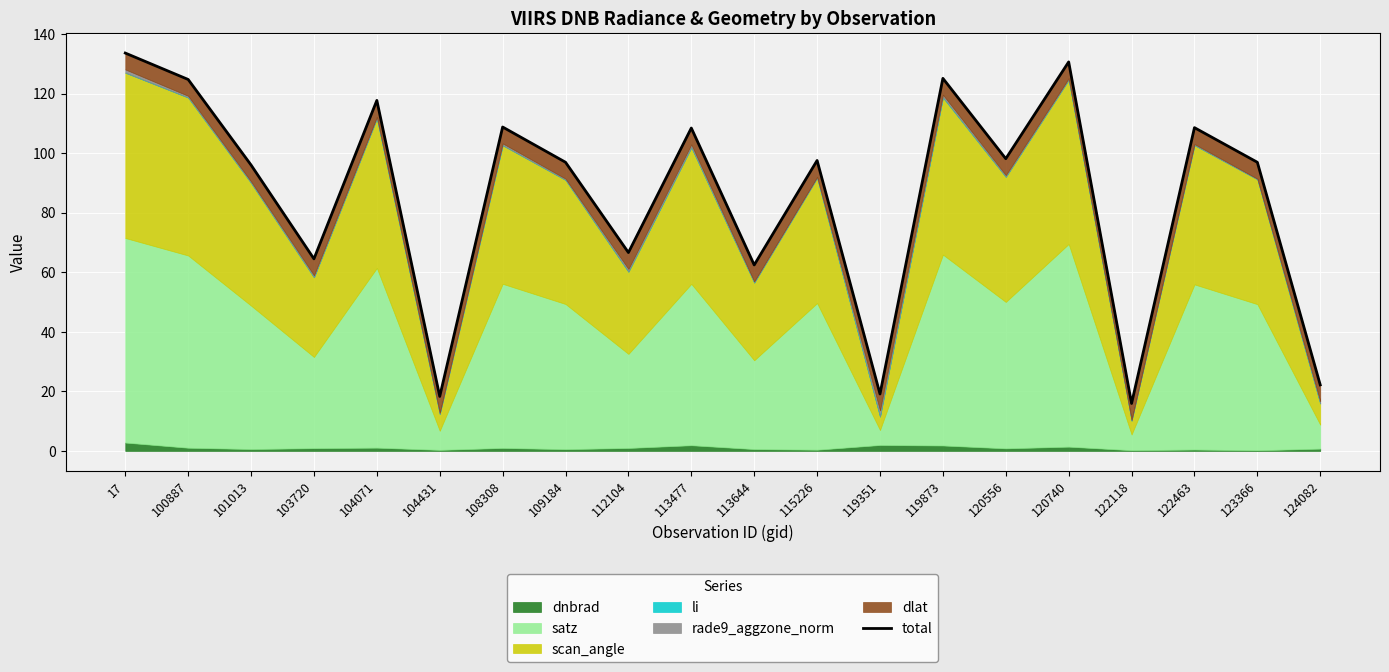

What is the sum of all values?

1713.0